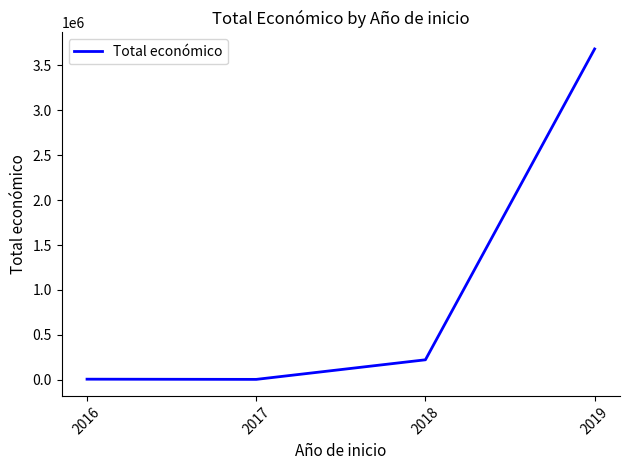

What is the change in value from 2018 to 2019?

+3456517.0